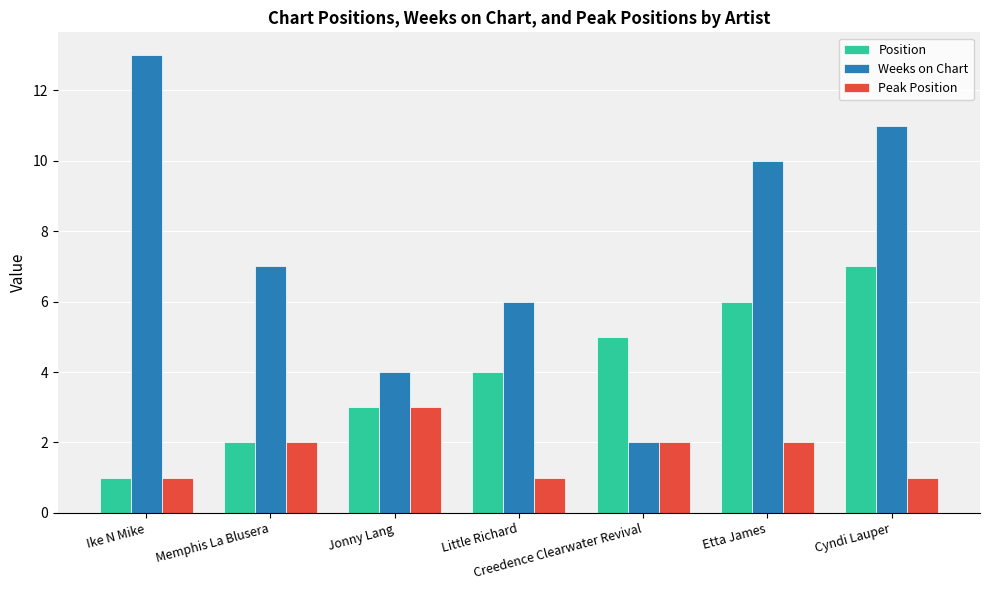

Reading left to right, what are all the values shown in this chart?

Position: Ike N Mike=1	Memphis La Blusera=2	Jonny Lang=3	Little Richard=4	Creedence Clearwater Revival=5	Etta James=6	Cyndi Lauper=7
Weeks on Chart: Ike N Mike=13	Memphis La Blusera=7	Jonny Lang=4	Little Richard=6	Creedence Clearwater Revival=2	Etta James=10	Cyndi Lauper=11
Peak Position: Ike N Mike=1	Memphis La Blusera=2	Jonny Lang=3	Little Richard=1	Creedence Clearwater Revival=2	Etta James=2	Cyndi Lauper=1